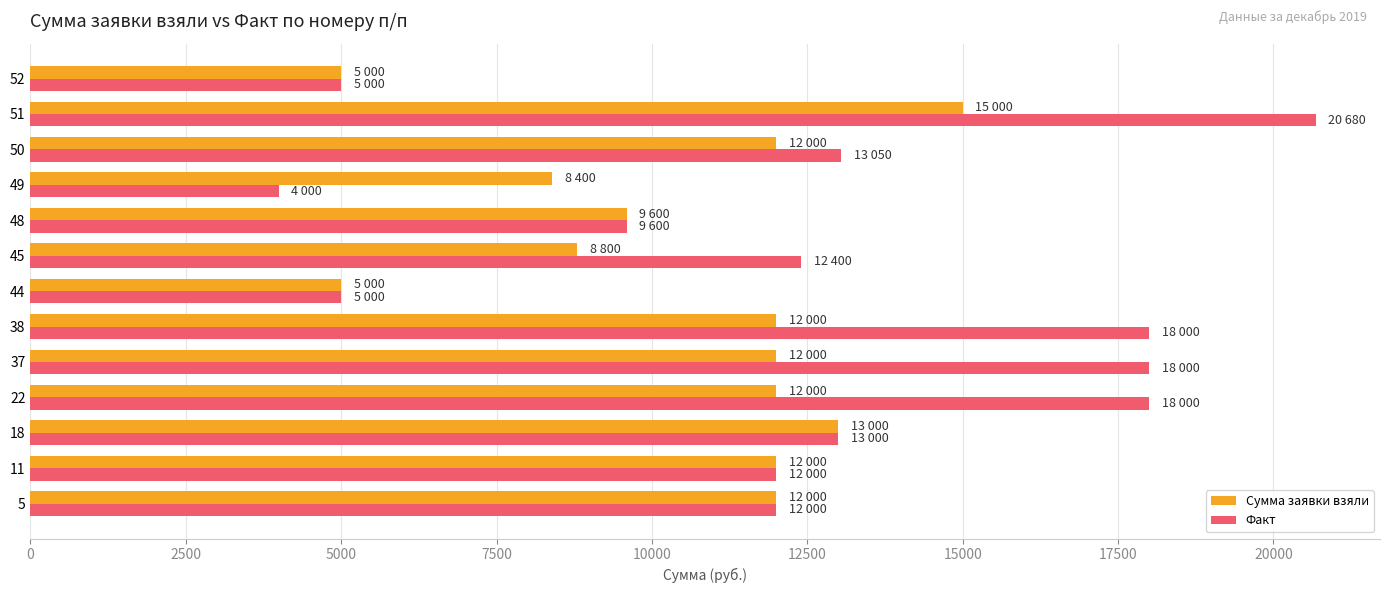

Read the Факт value at 11, to the nearest 10.

12000